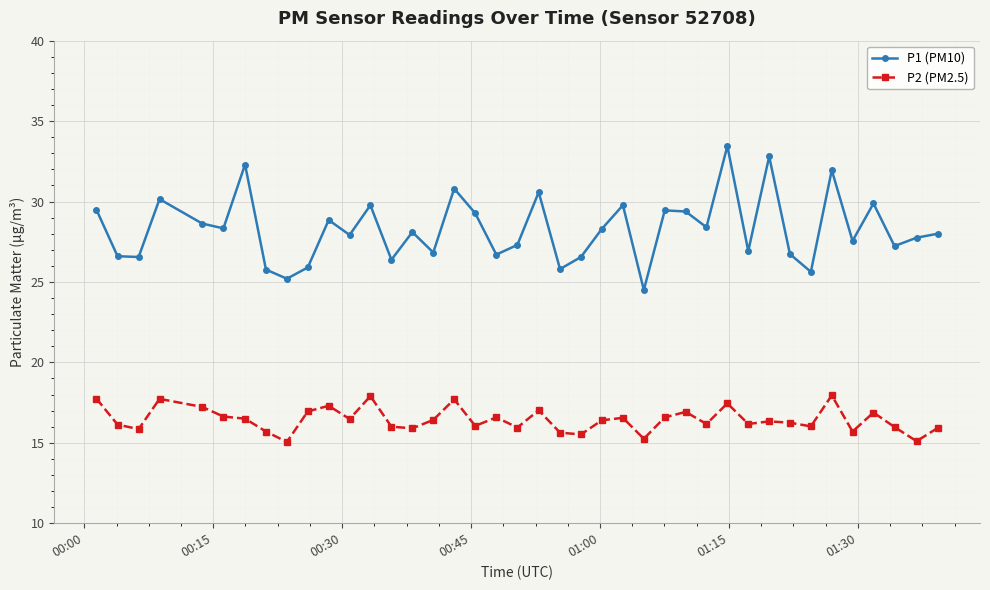

Which series has the widest spread of values?

P1 (PM10)